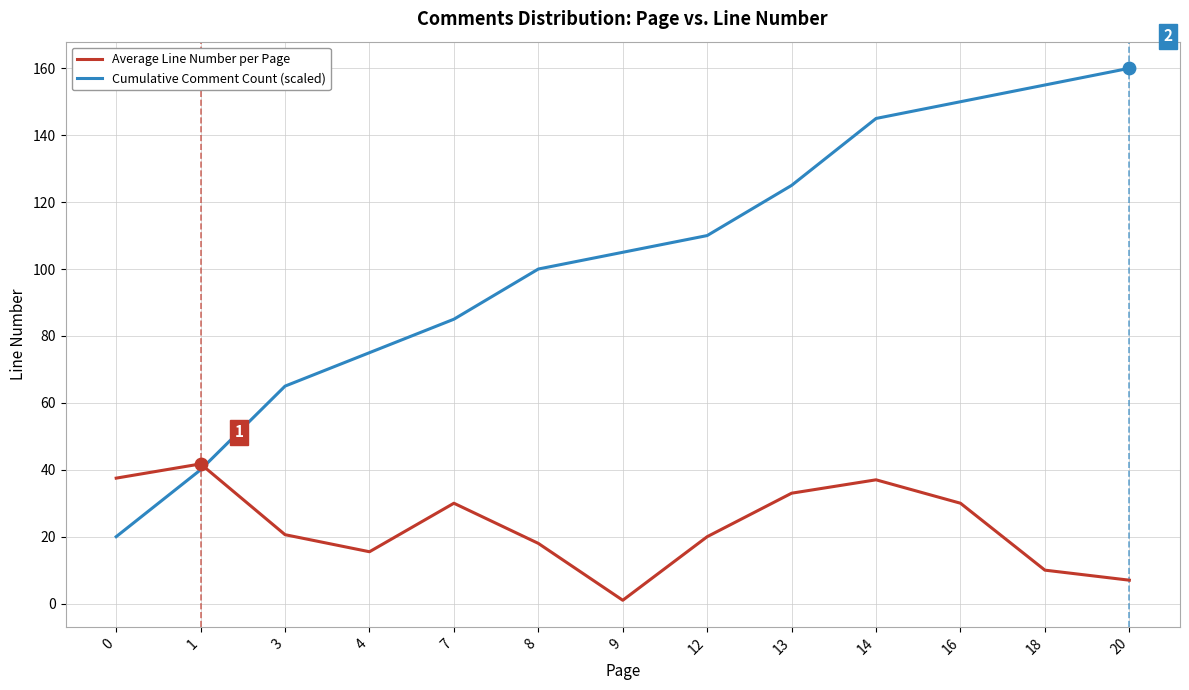

What is the difference between the highest and lowest values at 18?

145.0